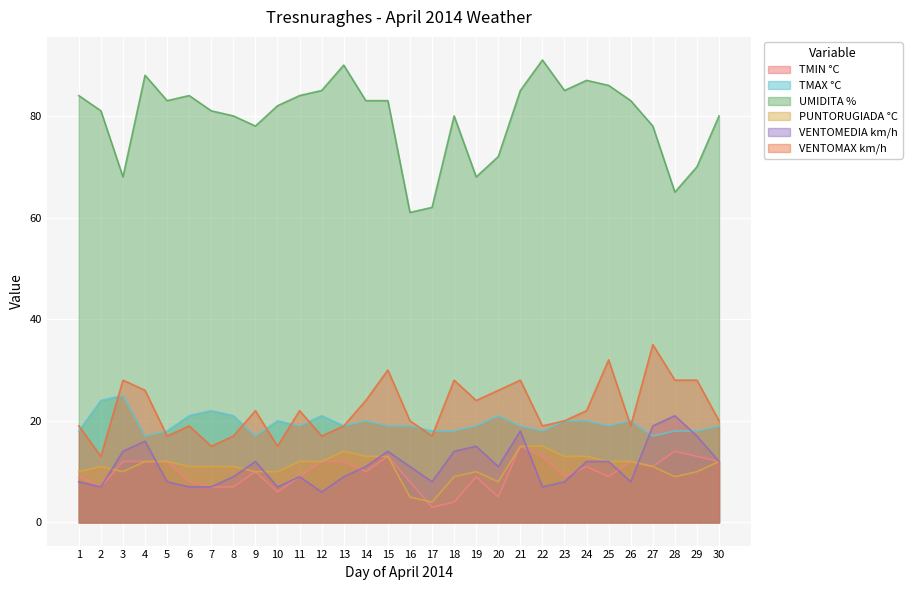

At which category is the sum across all series the highest?

21